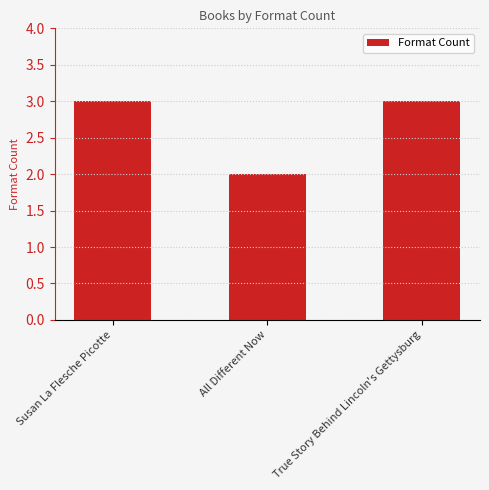

What is the difference between the maximum and minimum values?

1